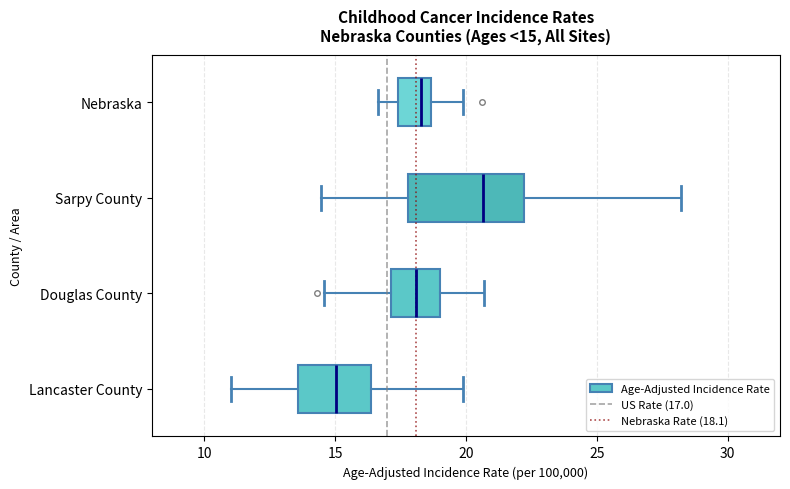

Comparing the boxes themselves (not the whiskers), which one is the widest?

Sarpy County